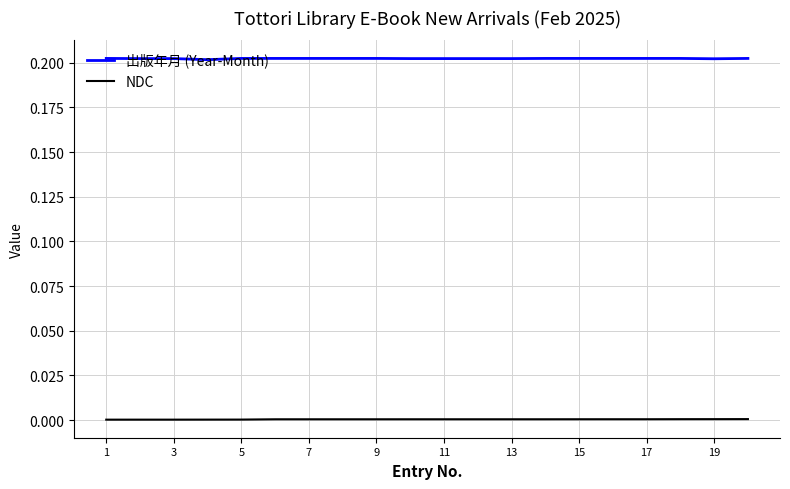

List the series in order of their overall mean, highest first.

出版年月 (Year-Month), NDC